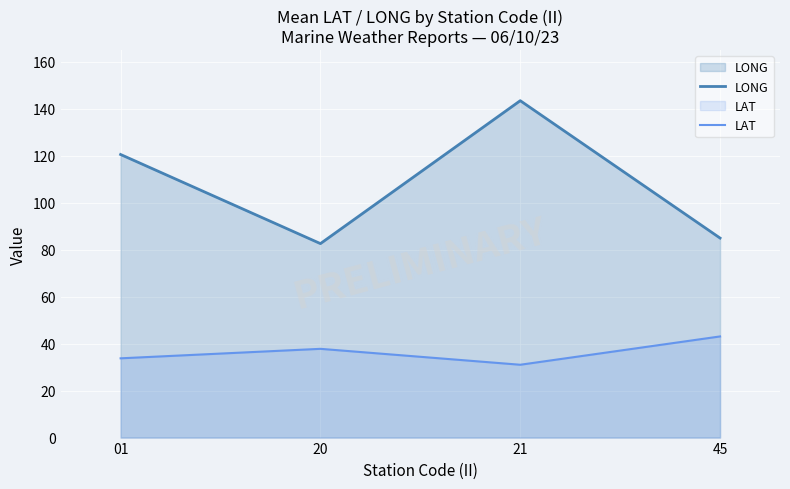

The LONG series shows 52.5 at 20. True or false?

False